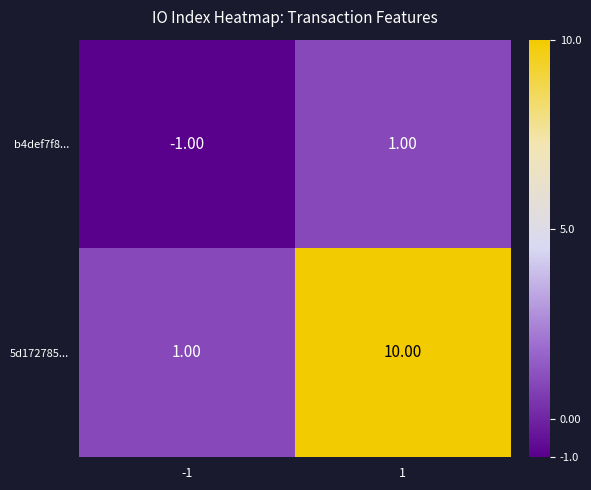

Which series has the widest spread of values?

5d172785...